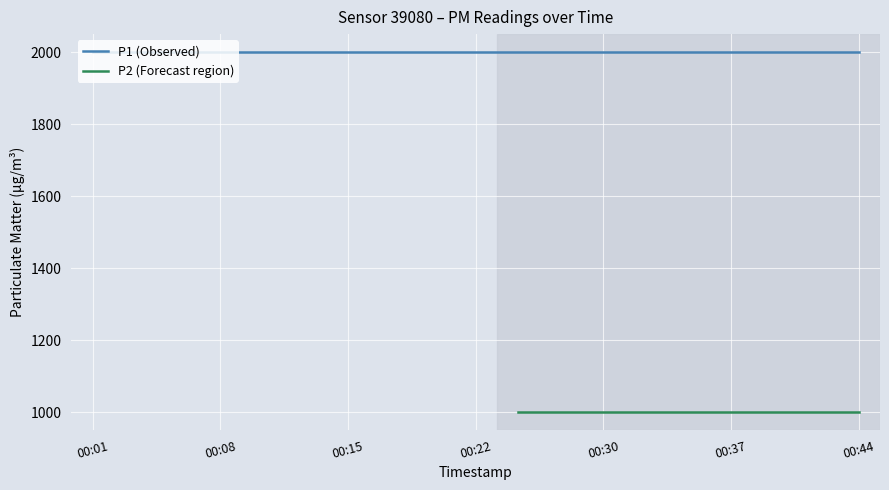

What is the label of the 6th point from the left?

2023-07-20T00:13:10